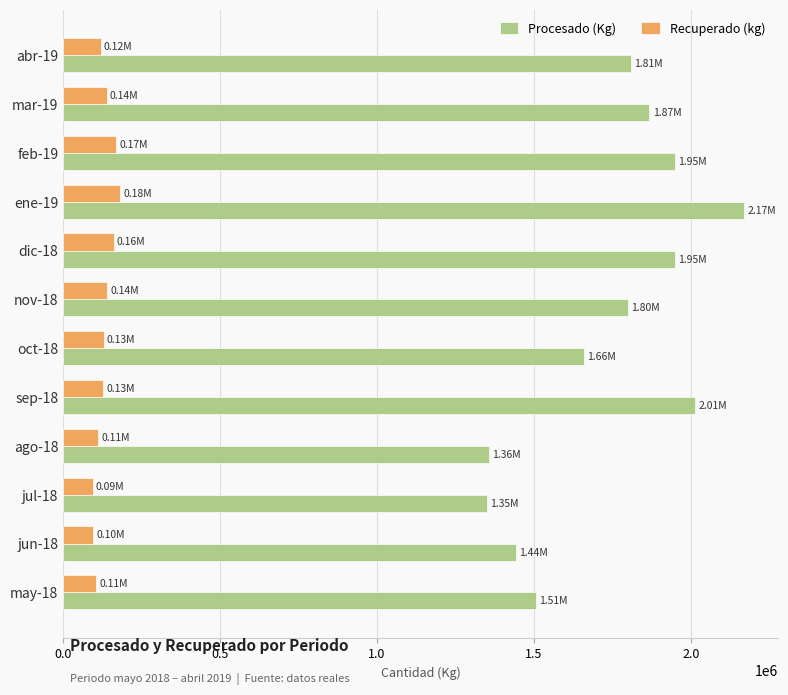

Is the value of Procesado (Kg) at abr-19 greater than the value of Recuperado (kg) at ago-18?

Yes